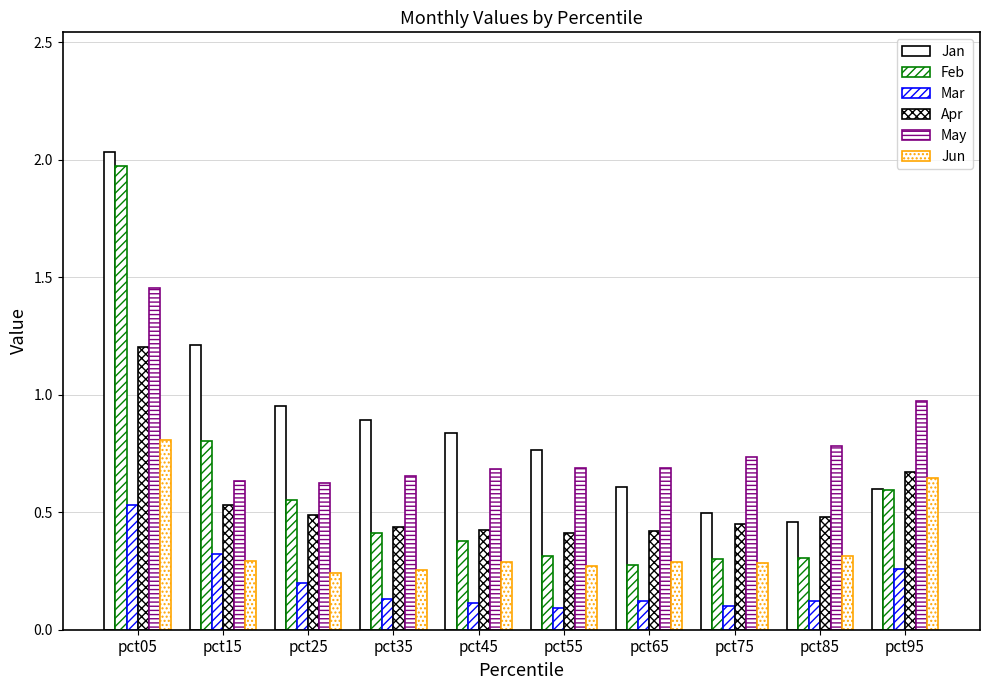

What is the sum of all May values?

7.9